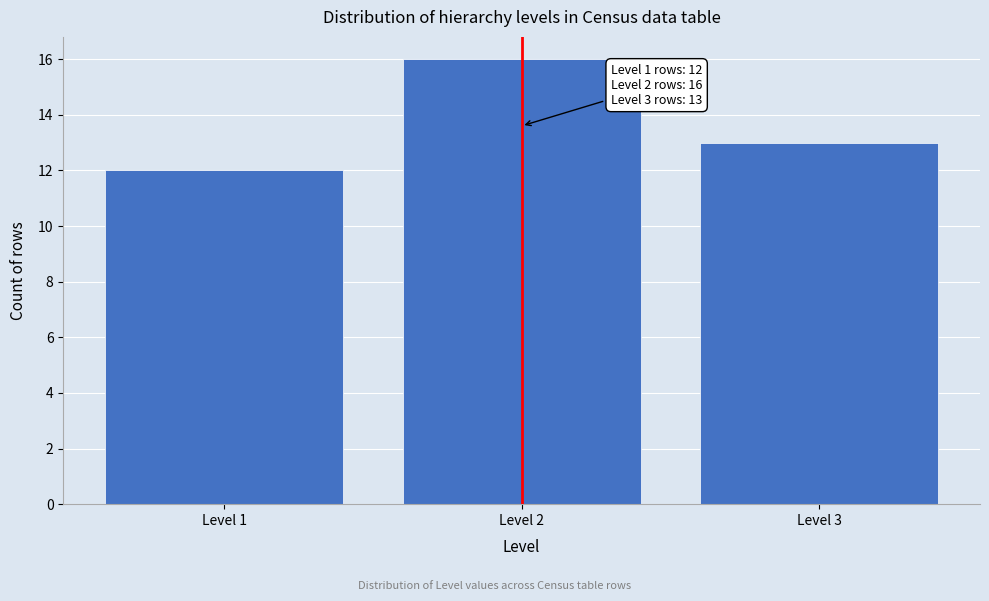

Reading left to right, extract all data points from this chart.

12	16	13